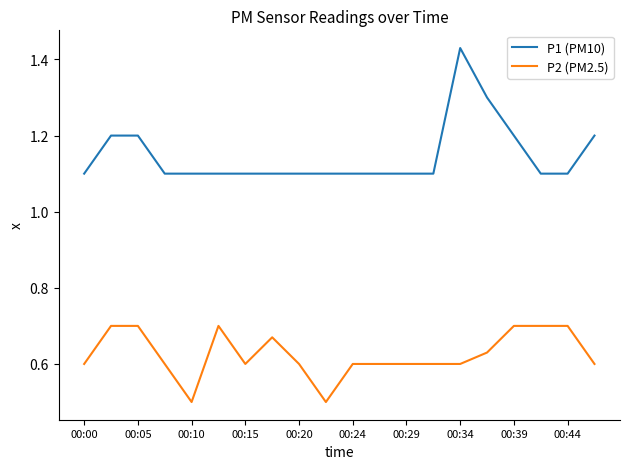

What is the difference between the maximum and minimum values in the P1 (PM10) series?

0.3